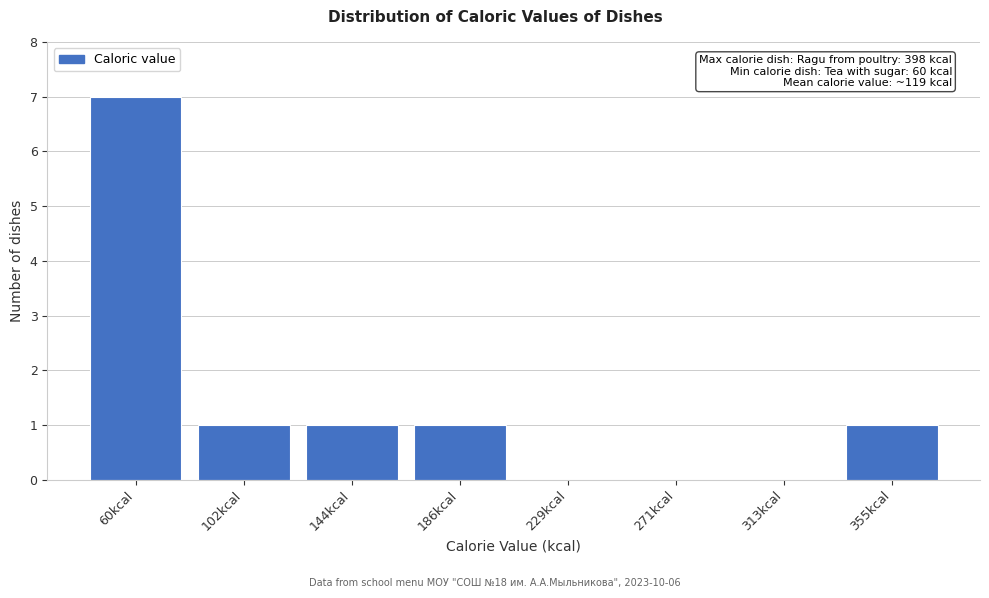

Reading right to left, what are all the values shown in this chart?

355kcal=1	313kcal=0	271kcal=0	229kcal=0	186kcal=1	144kcal=1	102kcal=1	60kcal=7